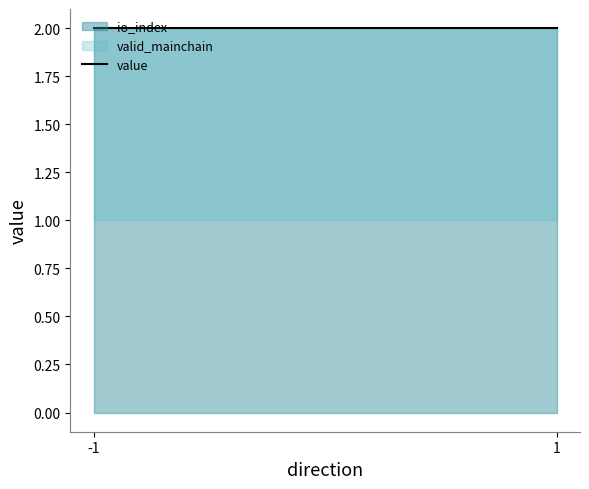

Which series has the widest spread of values?

io_index